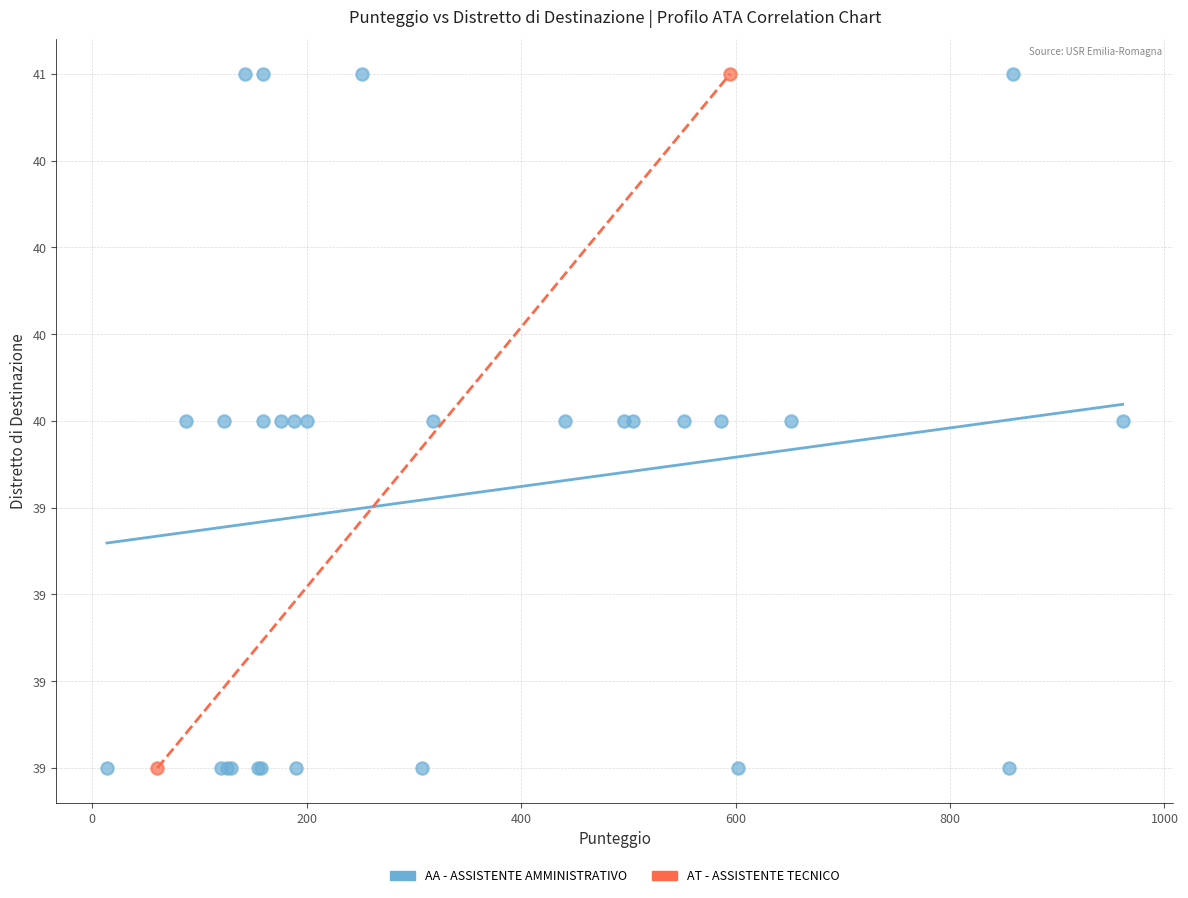

What are all the series names shown in the legend?

AA - ASSISTENTE AMMINISTRATIVO, AT - ASSISTENTE TECNICO